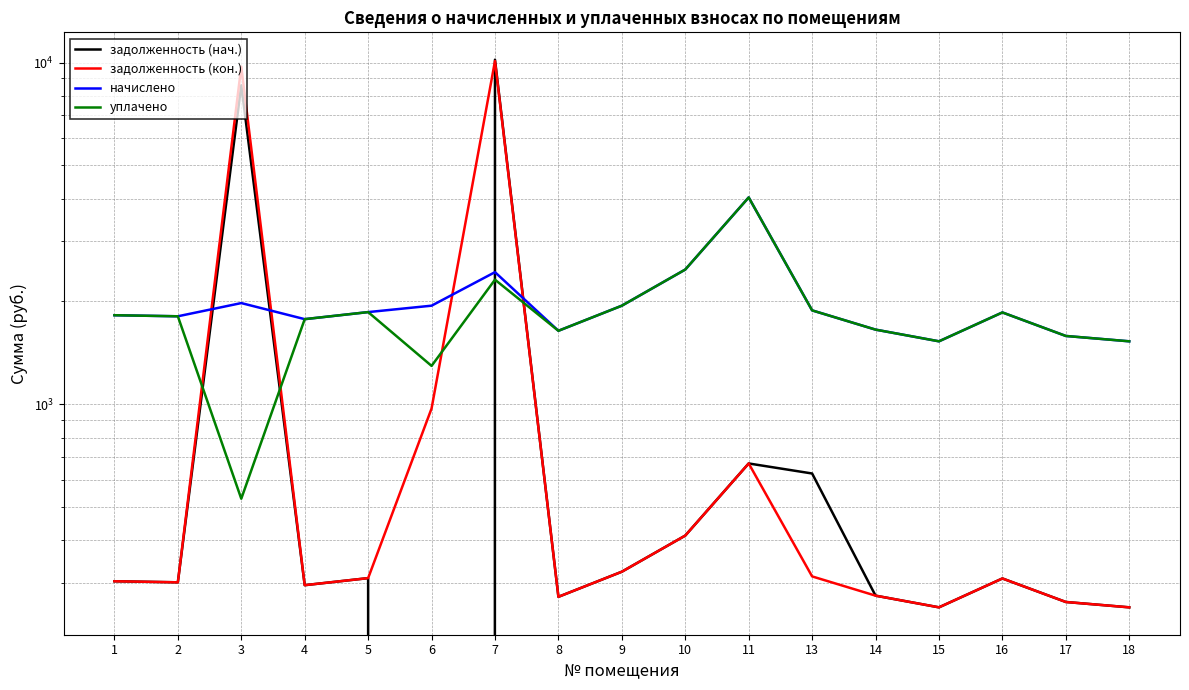

Reading left to right, extract all data points from this chart.

задолженность (нач.): 303.8	301.7	8578.9	295.9	310.3	0.0	10190.5	273.6	324.0	413.3	671.8	627.8	275.8	254.9	309.6	264.2	254.9
задолженность (кон.): 303.8	301.7	9724.1	295.9	310.3	972.5	10102.8	273.6	324.0	413.3	671.8	313.9	275.8	254.9	309.6	264.2	254.9
начислено: 1823.0	1810.1	1978.6	1775.5	1861.9	1944.0	2436.5	1641.6	1944.0	2479.7	4030.6	1883.5	1654.6	1529.3	1857.6	1585.4	1529.3
уплачено: 1823.0	1810.1	529.8	1775.5	1861.9	1296.0	2316.1	1641.6	1944.0	2479.7	4030.6	1883.5	1654.6	1529.3	1857.6	1585.4	1529.3